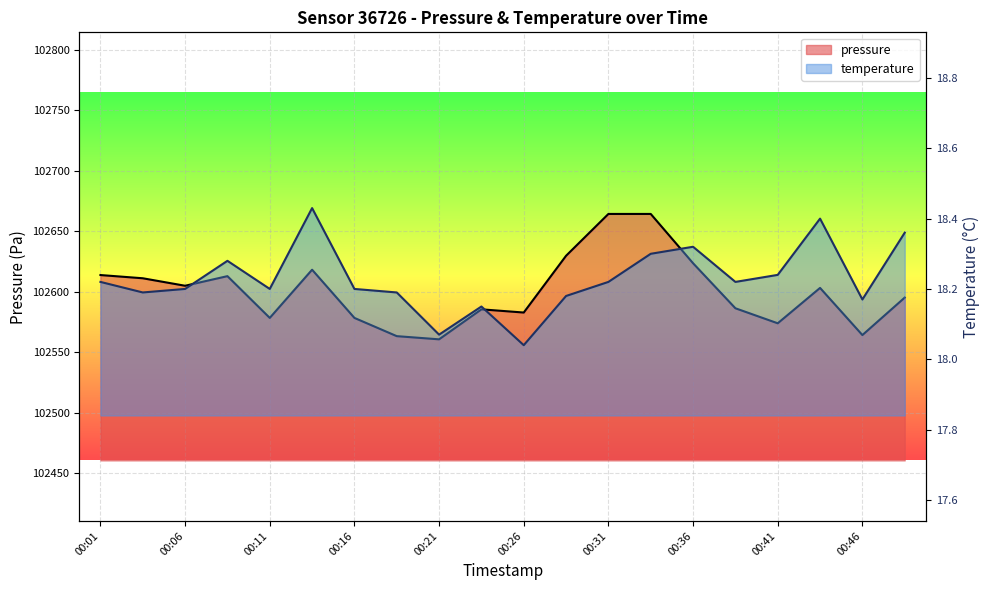

How many data points in pressure are less than 102603?

10